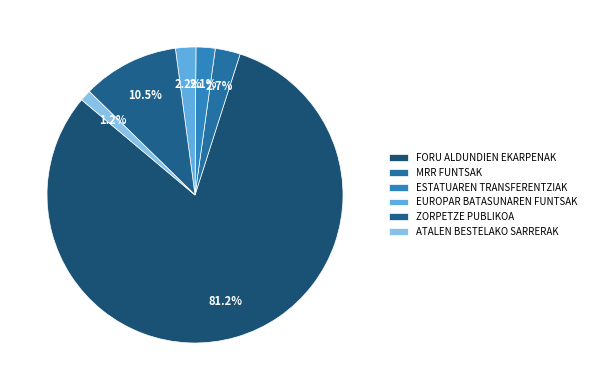

Do ESTATUAREN TRANSFERENTZIAK and EUROPAR BATASUNAREN FUNTSAK together represent more than half of the pie?

No